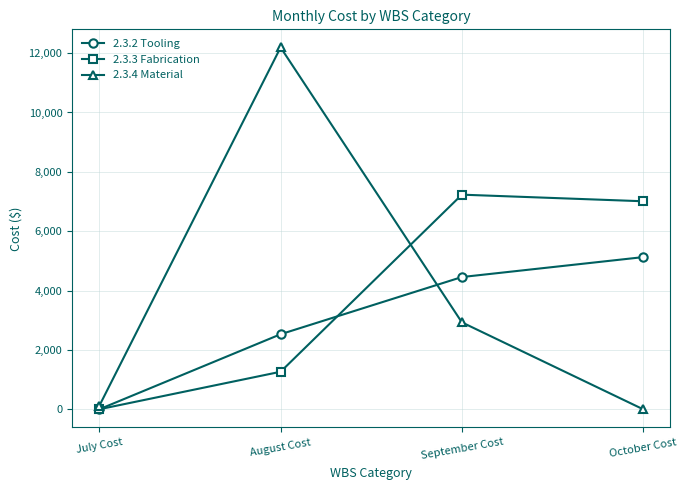

What is the greatest value displayed?

12192.0